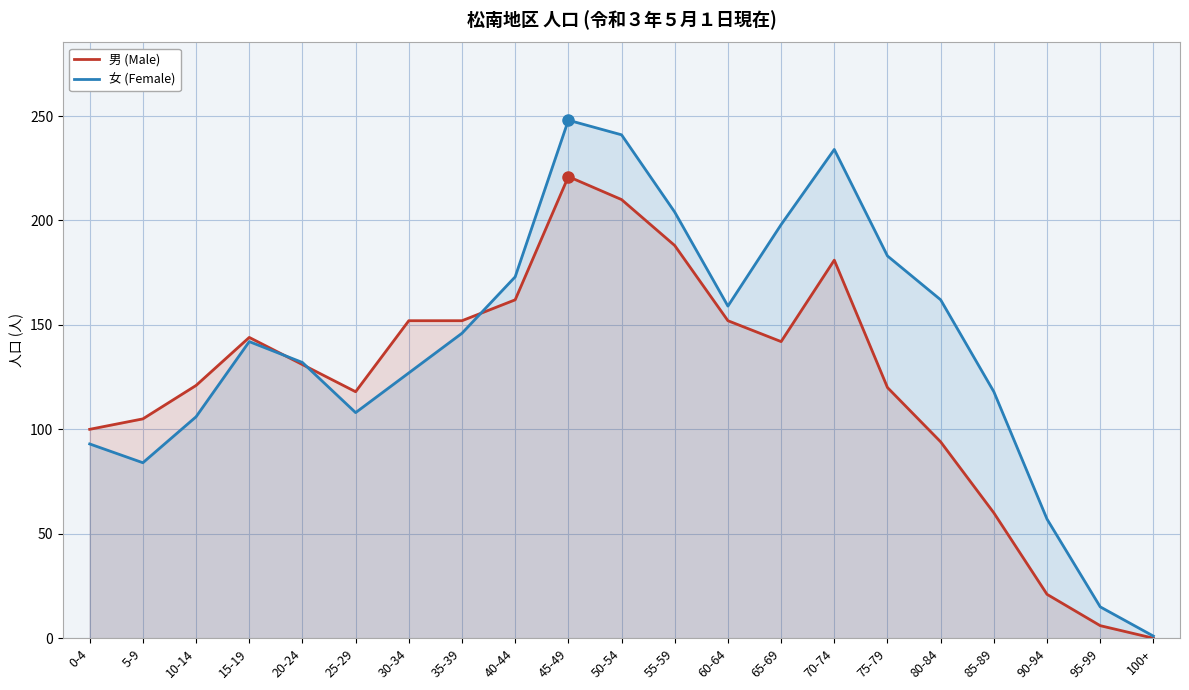

What is the sum of the 男 (Male) values at 80-84 and 100+?

94